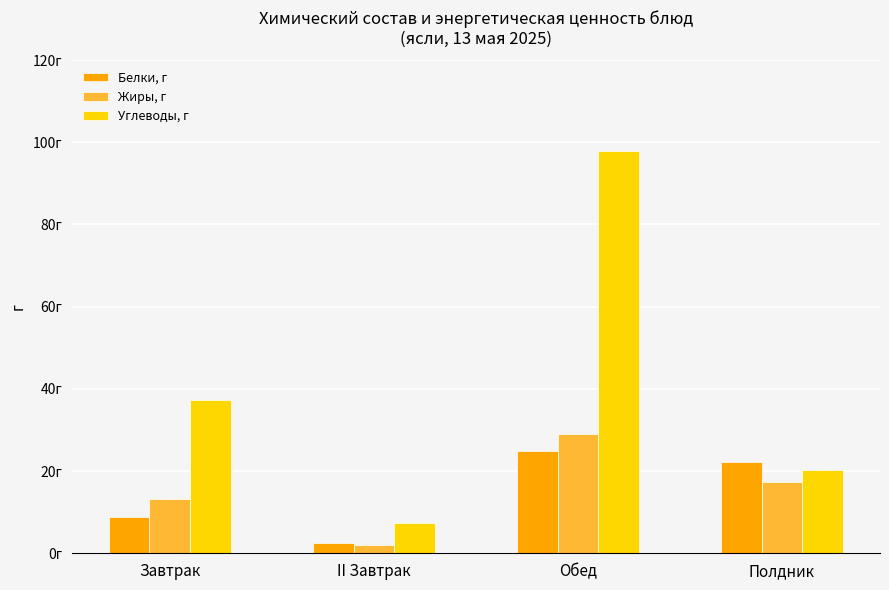

What is the smallest value displayed?

2.1